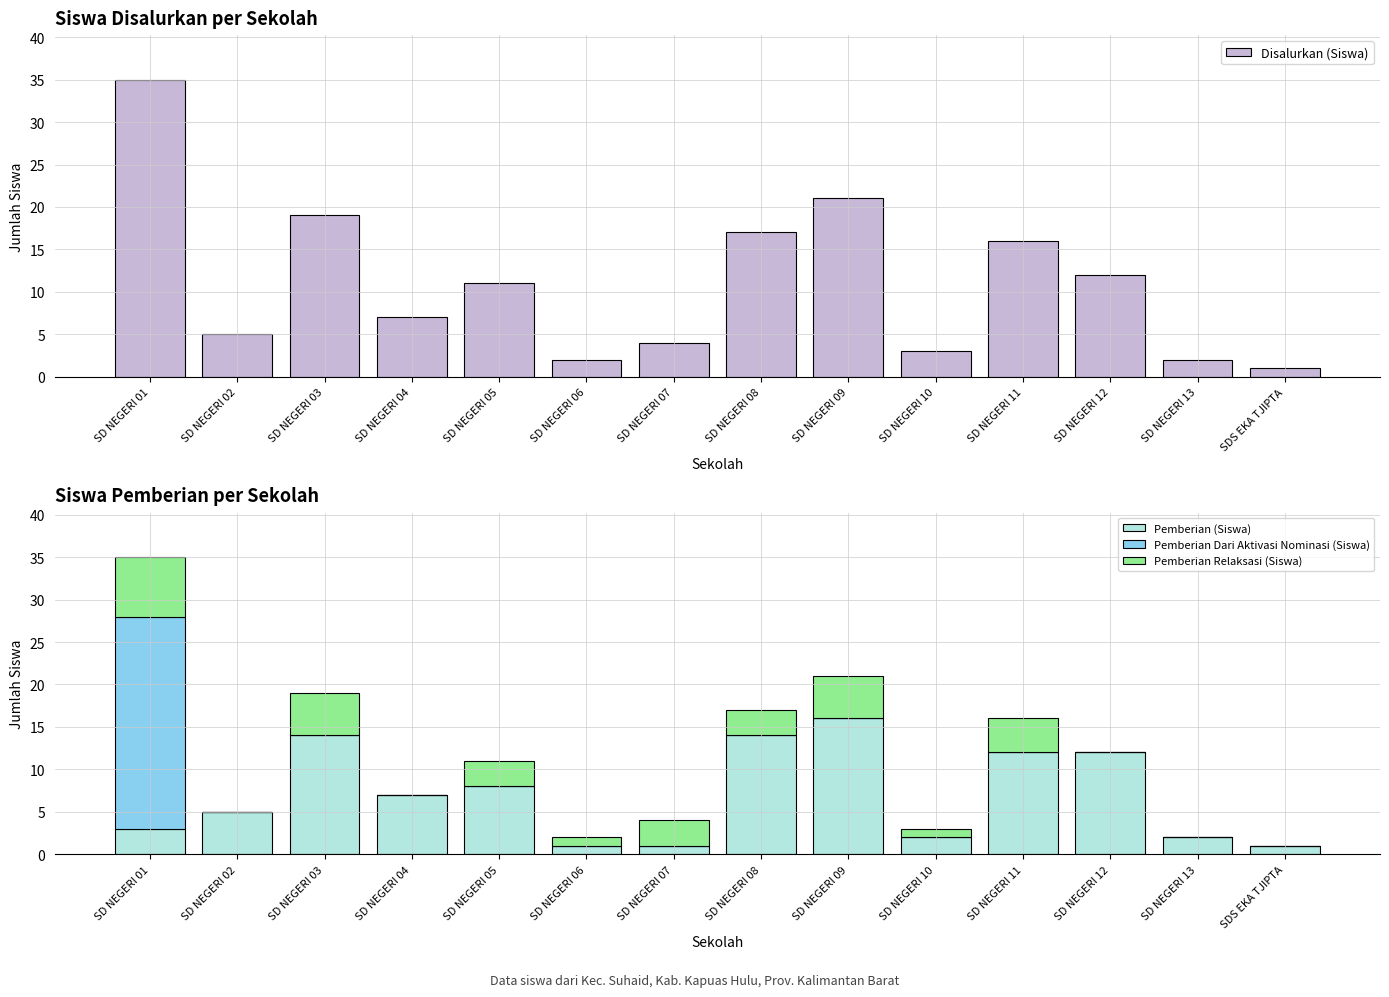

Rank the categories by Pemberian (Siswa) value from highest to lowest.

SD NEGERI 09, SD NEGERI 03, SD NEGERI 08, SD NEGERI 11, SD NEGERI 12, SD NEGERI 05, SD NEGERI 04, SD NEGERI 02, SD NEGERI 01, SD NEGERI 10, SD NEGERI 13, SD NEGERI 06, SD NEGERI 07, SDS EKA TJIPTA